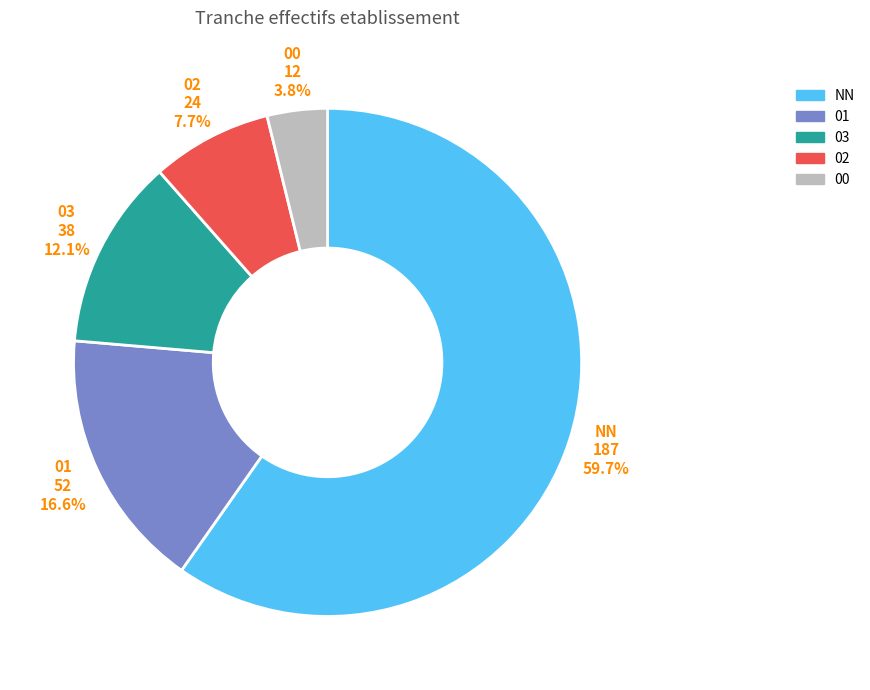

To the nearest percent, what is the difference between the largest and smallest slice percentages?

56%